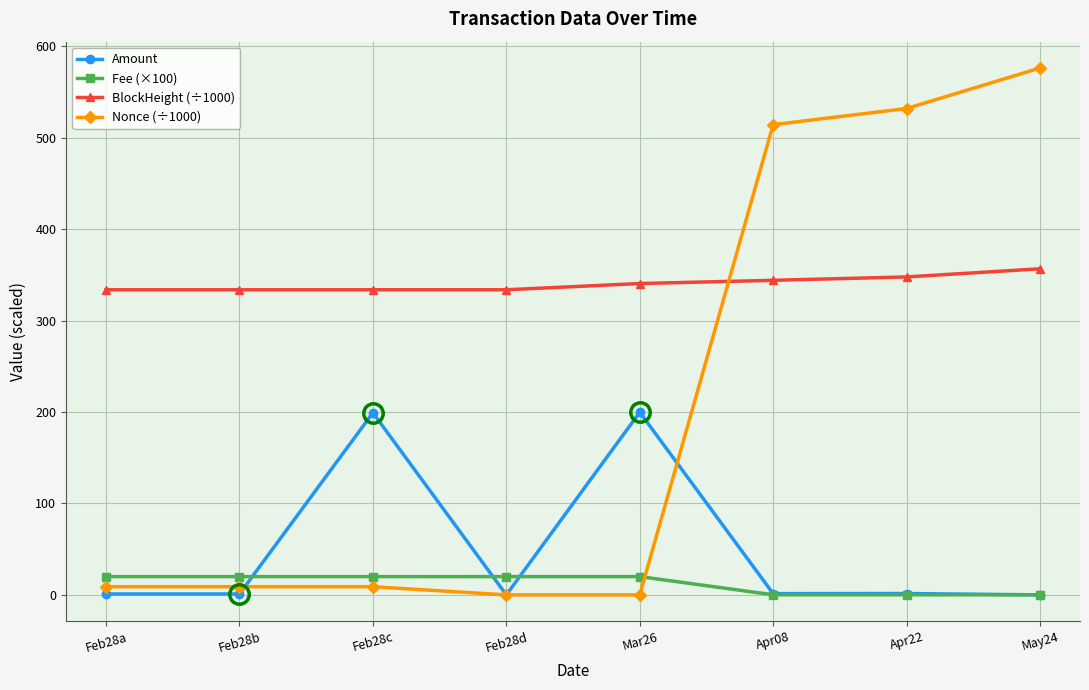

At which category does the chart reach its peak across all series?

May24